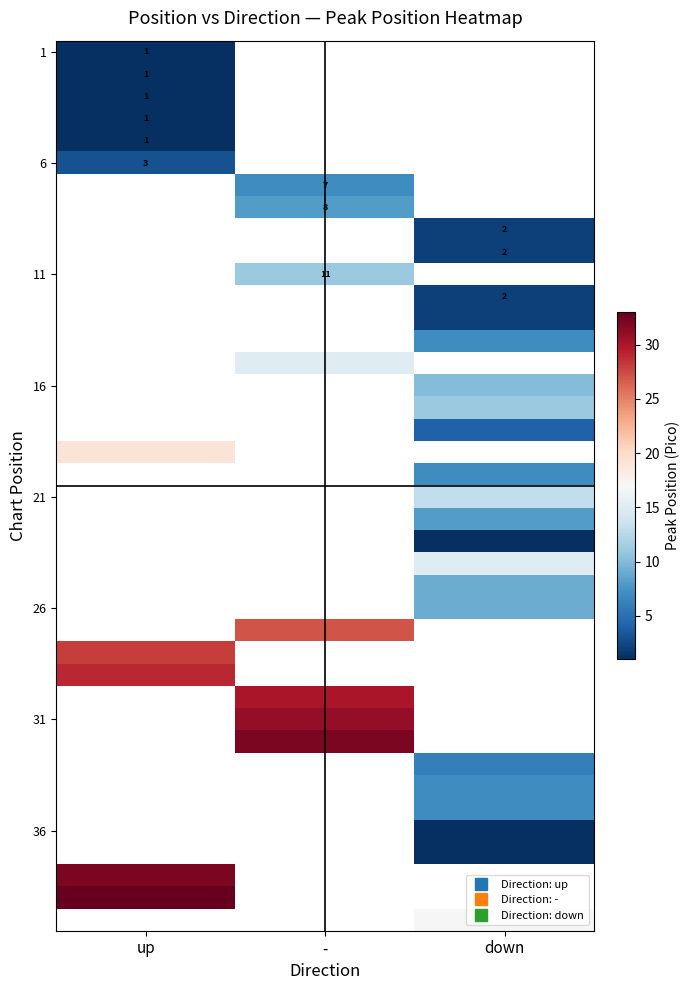

What is the spread (max minus min) of values at up?

32.0